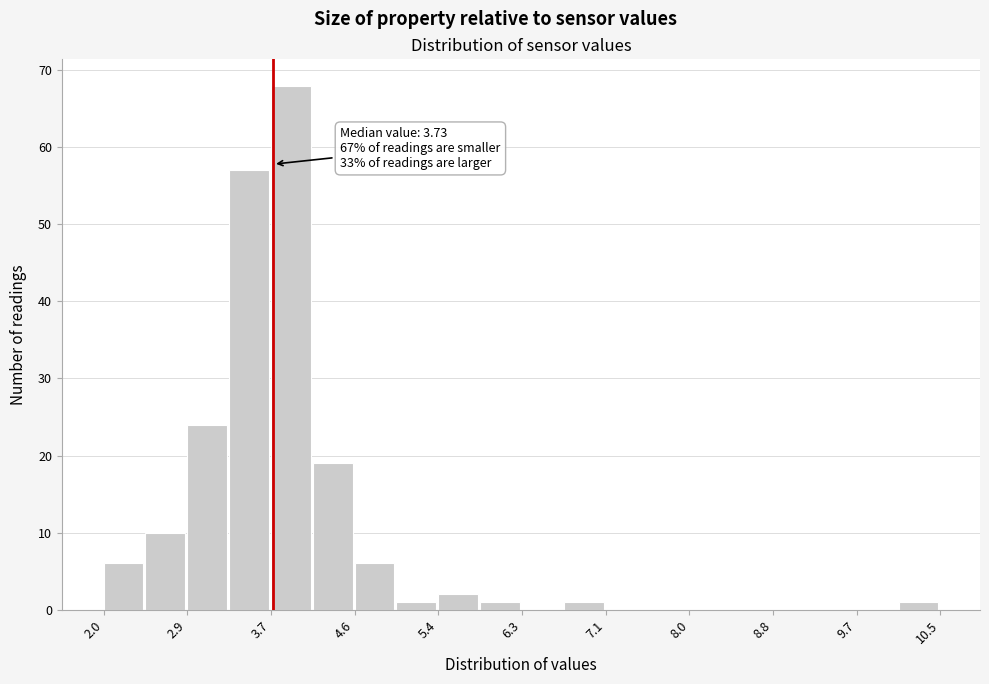

Which range on the x-axis has the tallest bar?

3.7 to 4.1